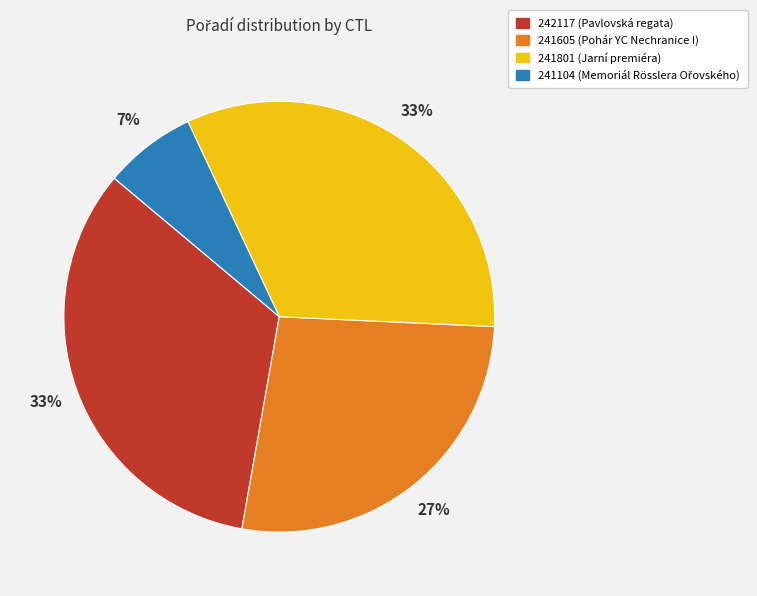

Does 241801 (Jarní premiéra) represent more than half of the total?

No